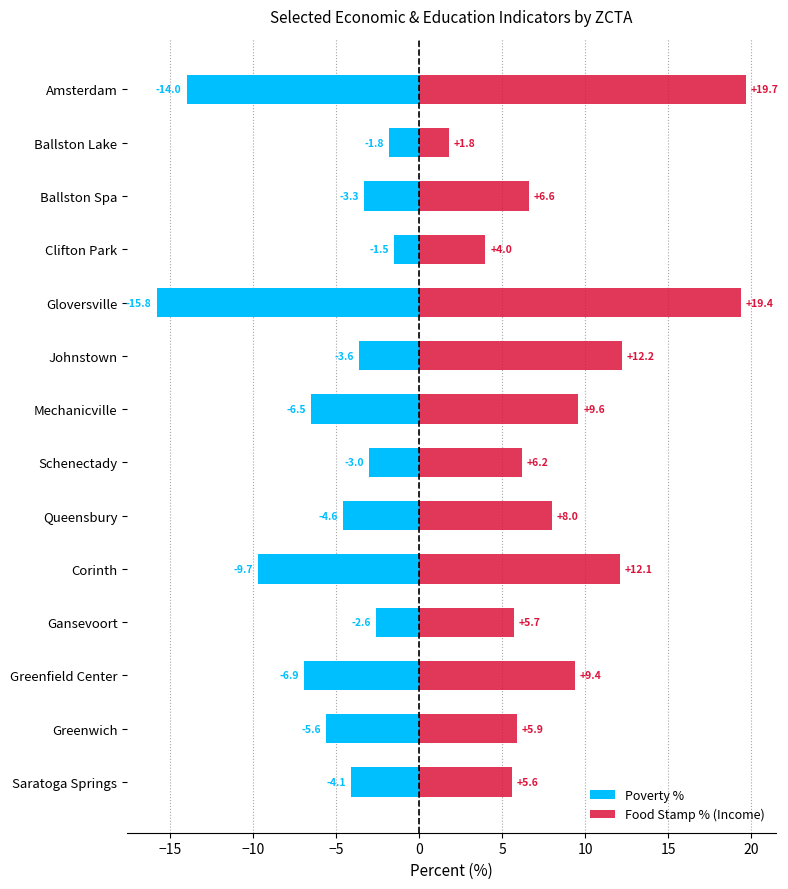

What is the difference between the maximum and minimum values in the Poverty % series?

14.3